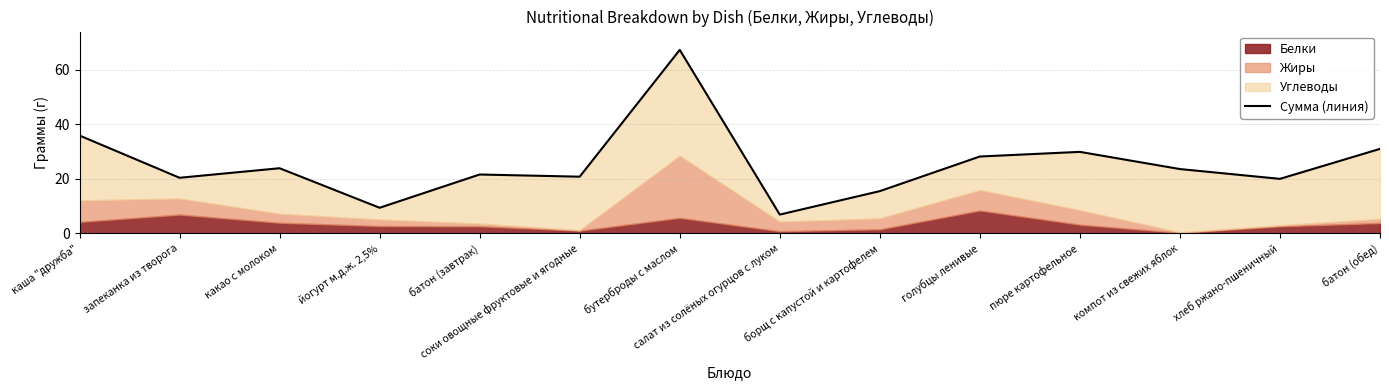

Rank the categories by value from lowest to highest.

салат из солёных огурцов с луком, йогурт м.д.ж. 2,5%, борщ с капустой и картофелем, хлеб ржано-пшеничный, запеканка из творога, соки овощные фруктовые и ягодные, батон (завтрак), компот из свежих яблок, какао с молоком, голубцы ленивые, пюре картофельное, батон (обед), каша "дружба", бутерброды с маслом